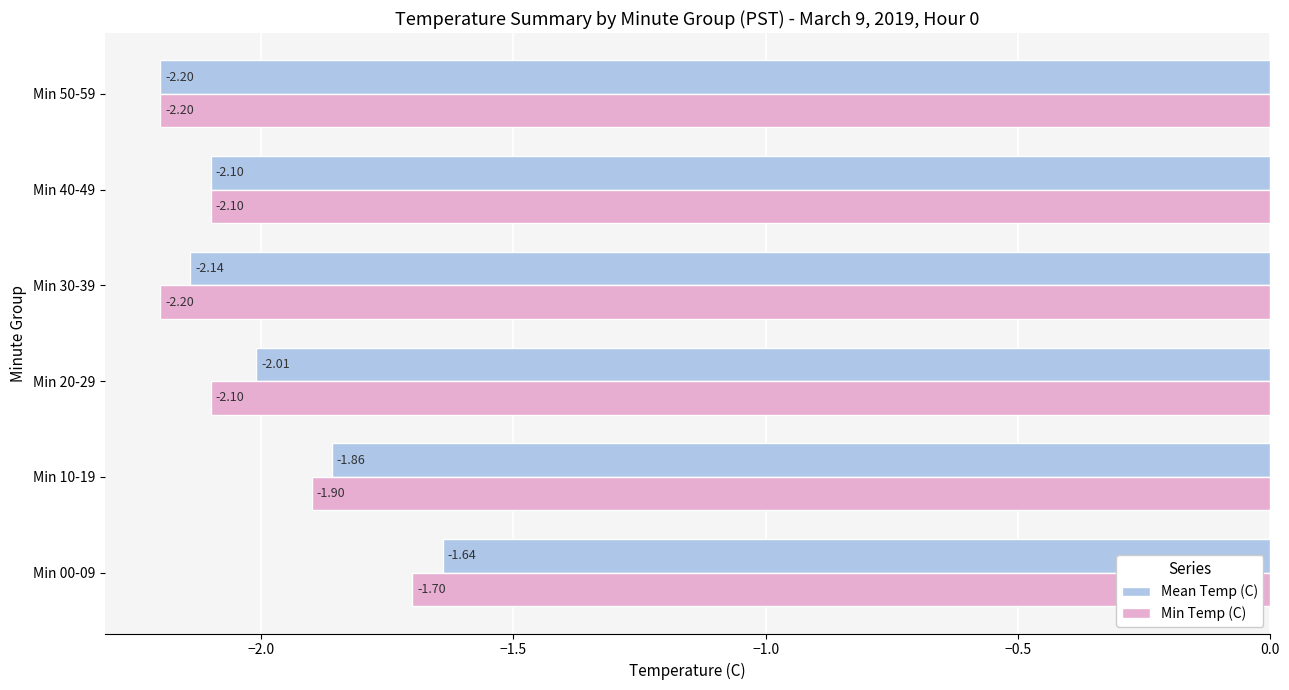

Which series has the largest total across all categories?

Mean Temp (C)